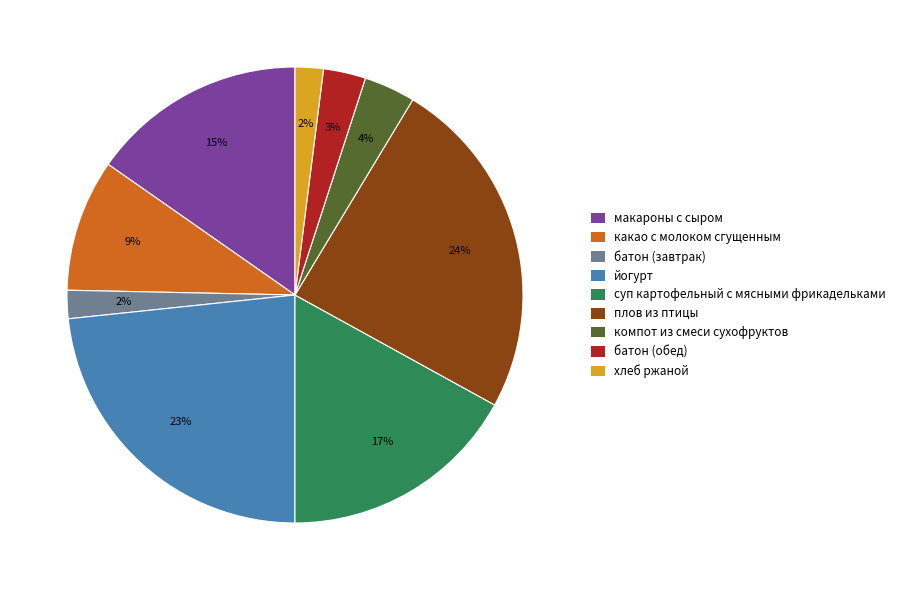

To the nearest percent, what percentage of the pie is макароны с сыром?

15%